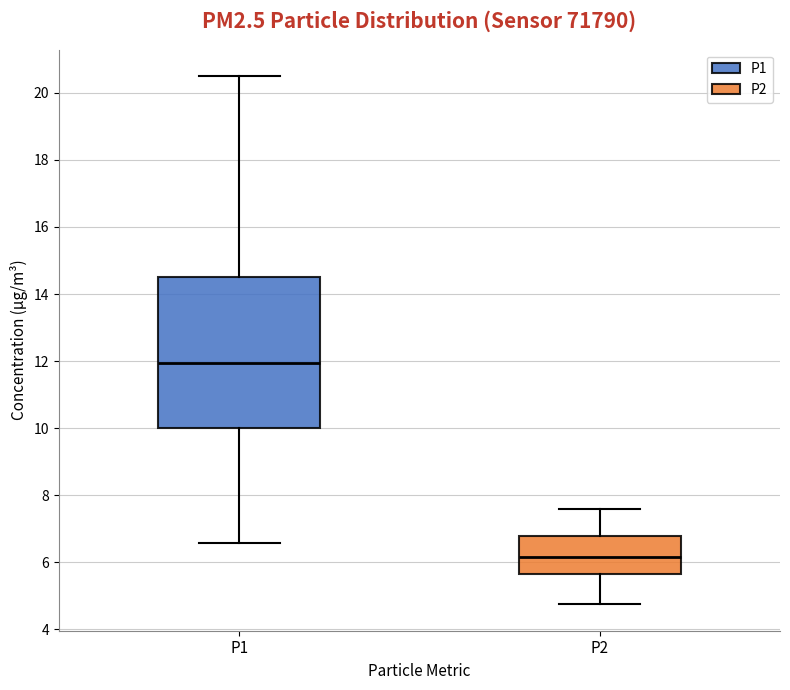

Which box's median line is the lowest?

P2